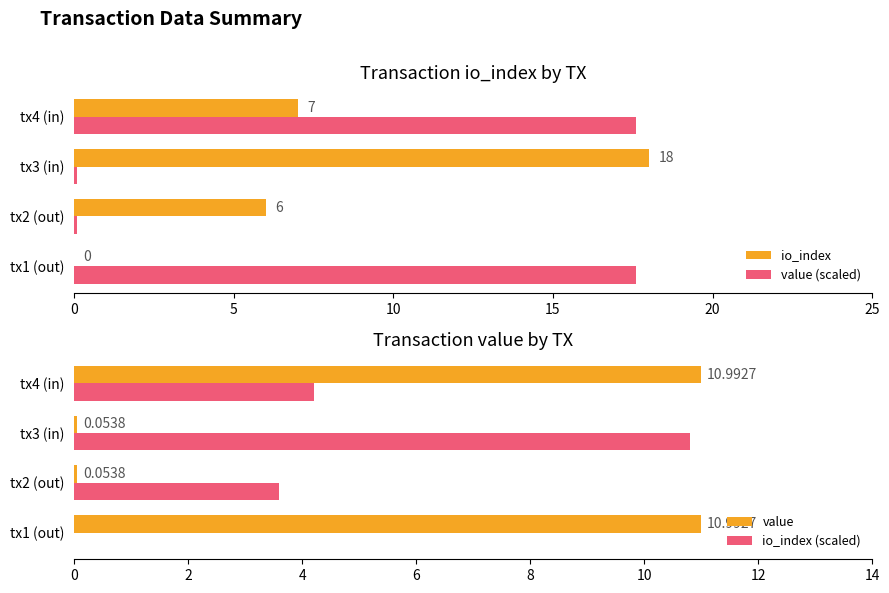

What is the difference between the maximum and minimum values in the value series?

10.9